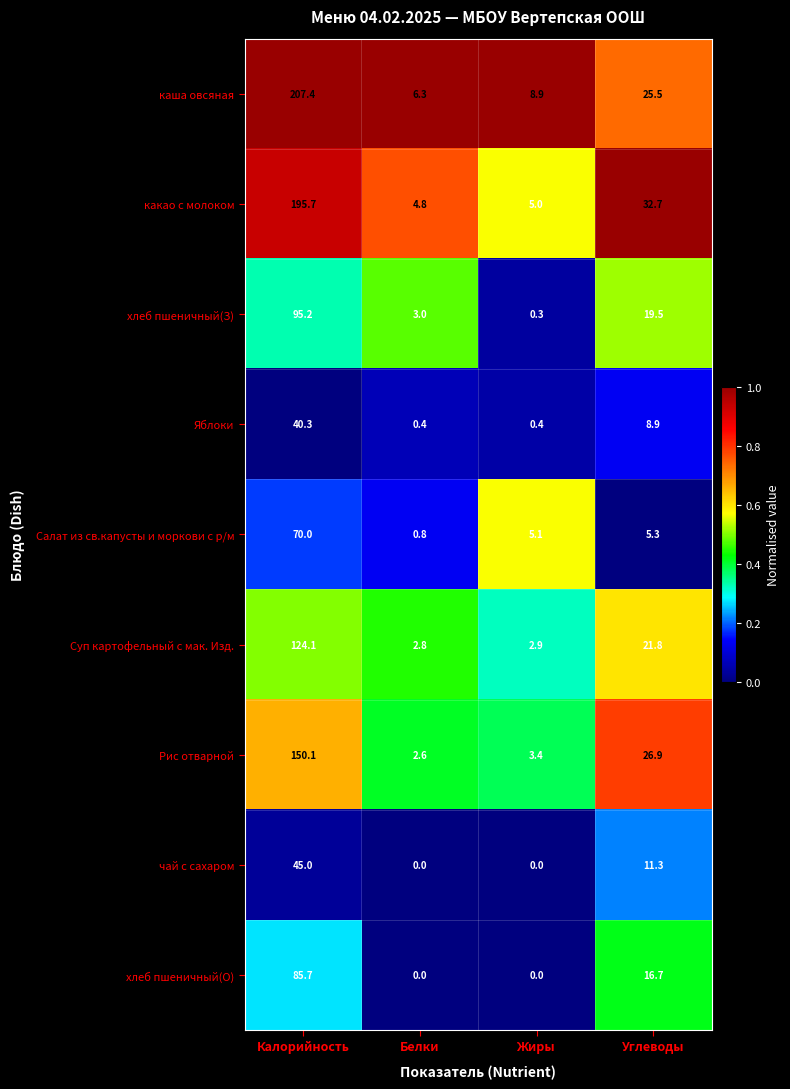

How many distinct data groups are displayed?

9